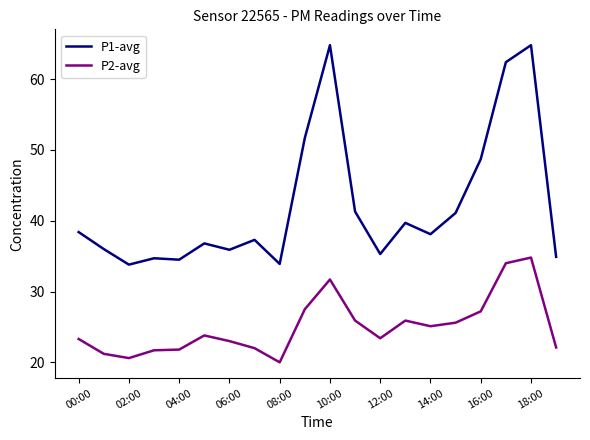

Which series has the widest spread of values?

P1-avg